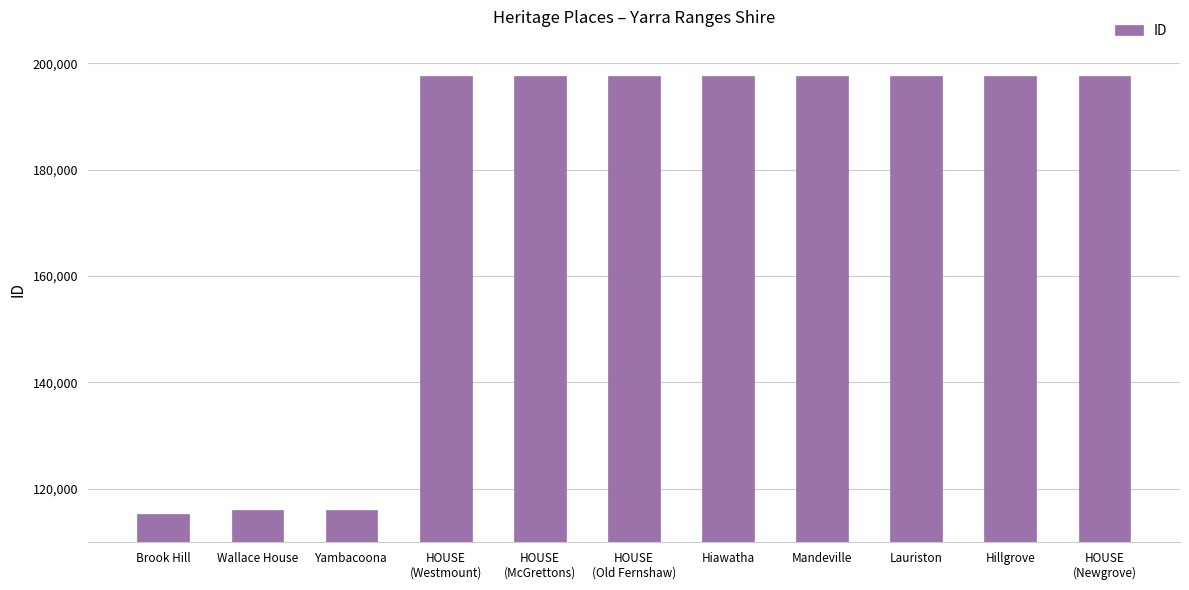

What is the ratio of the value at Mandeville to the value at Hiawatha?

1.0